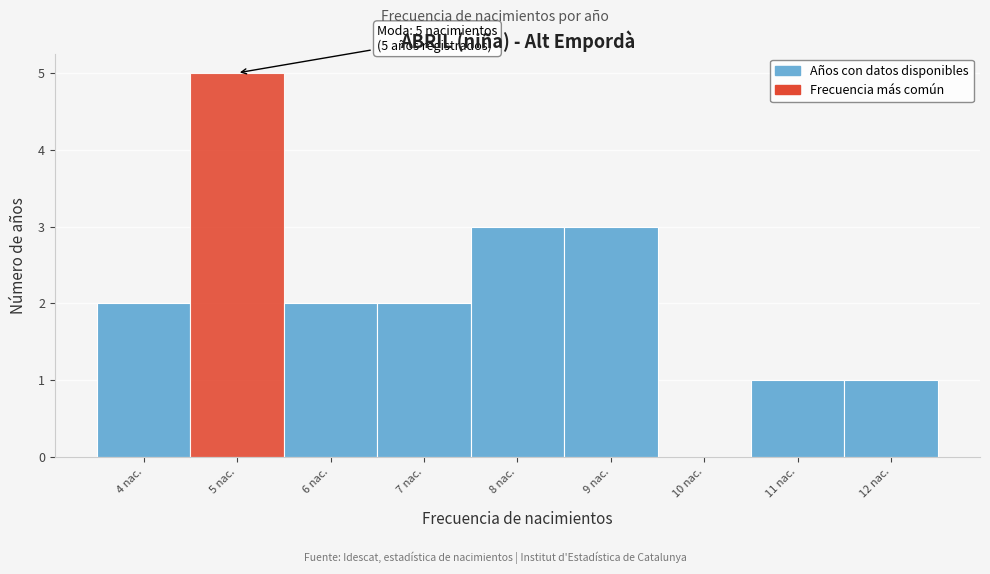

Reading right to left, what are all the values shown in this chart?

12 nac.=1	11 nac.=1	10 nac.=0	9 nac.=3	8 nac.=3	7 nac.=2	6 nac.=2	5 nac.=5	4 nac.=2